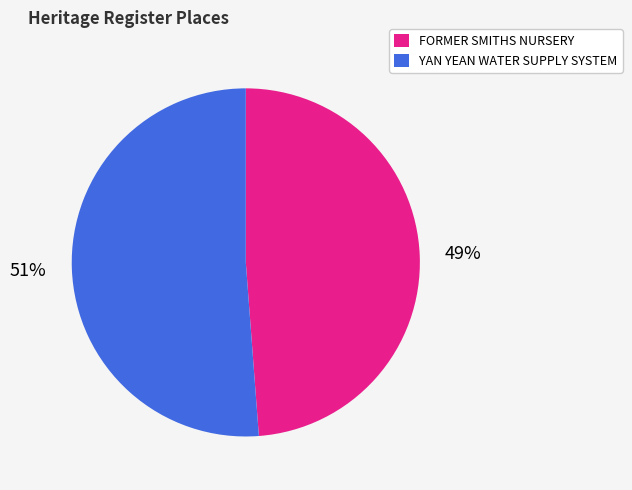

To the nearest percent, what is the combined percentage of YAN YEAN WATER SUPPLY SYSTEM and FORMER SMITHS NURSERY?

100%